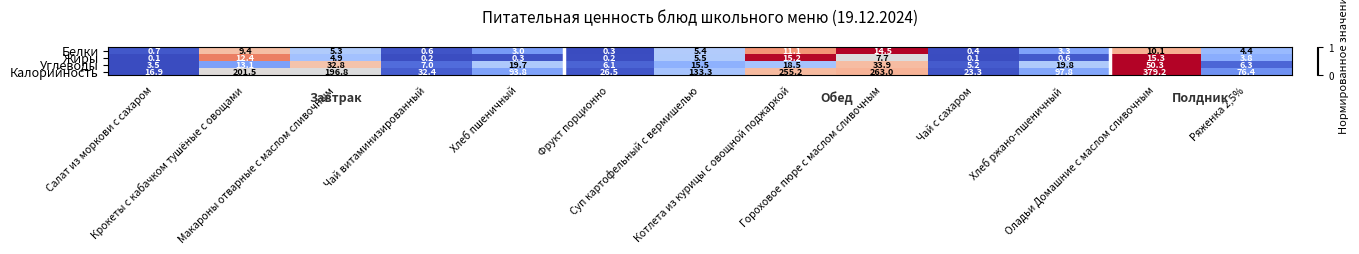

At Хлеб ржано-пшеничный, list the series in order from smallest to largest.

Жиры, Белки, Углеводы, Калорийность